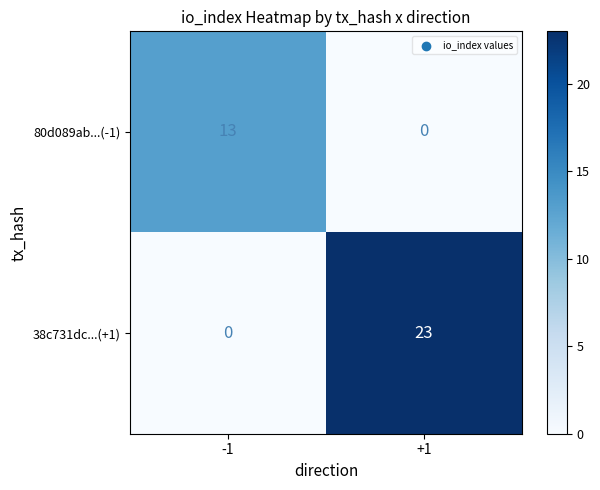

What is the spread (max minus min) of values at -1?

13